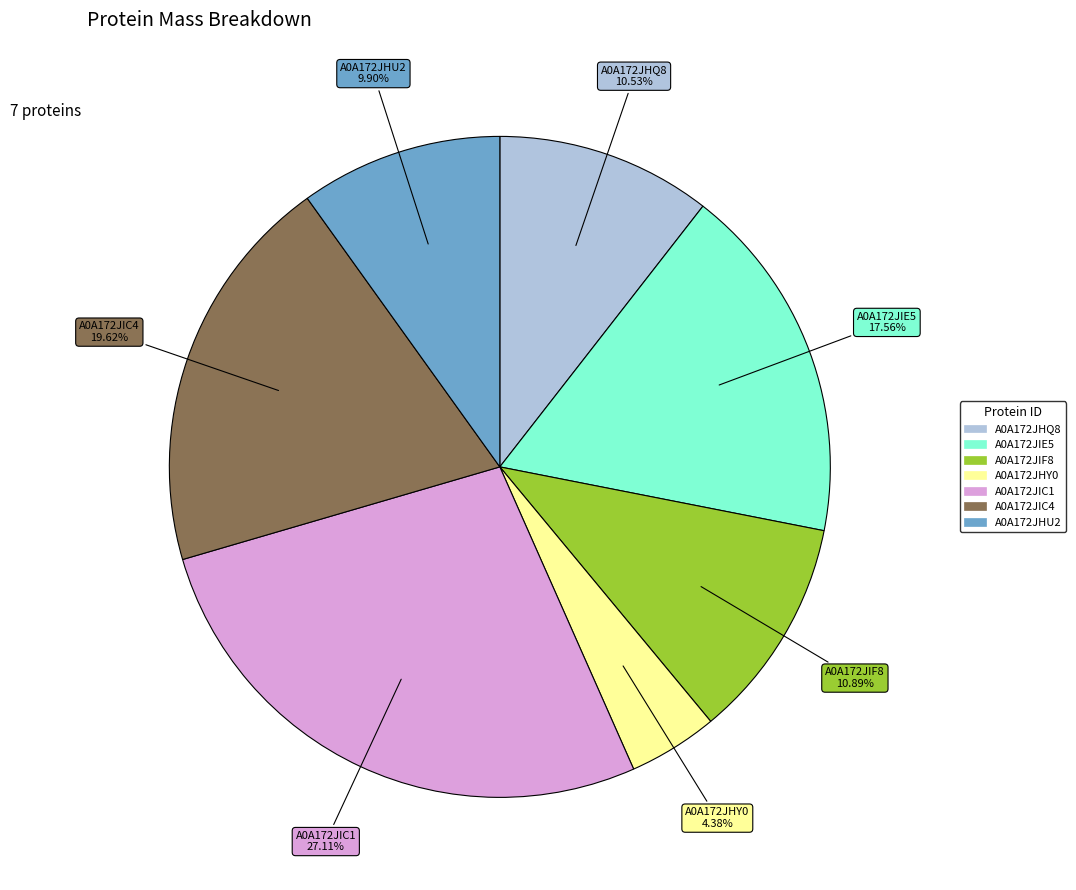

What percentage do A0A172JIC1 and A0A172JIC4 together represent?

46.7%